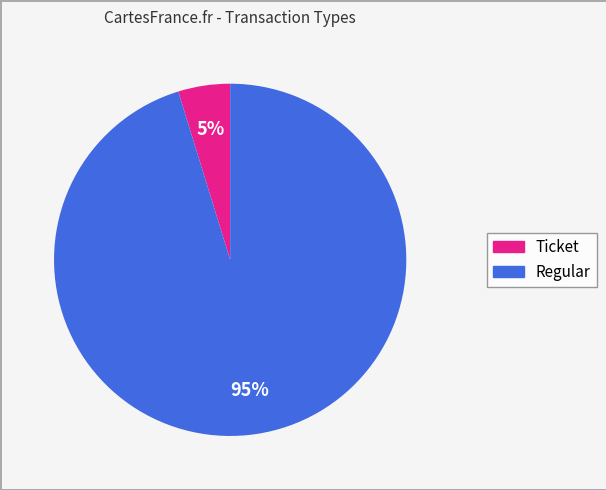

Is it true that Regular is 95% of the pie?

True